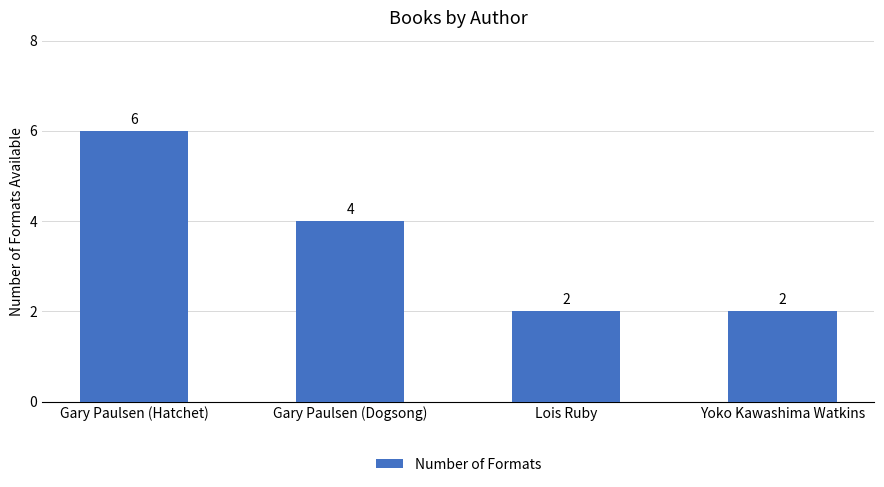

What is the difference between the maximum and minimum values?

4